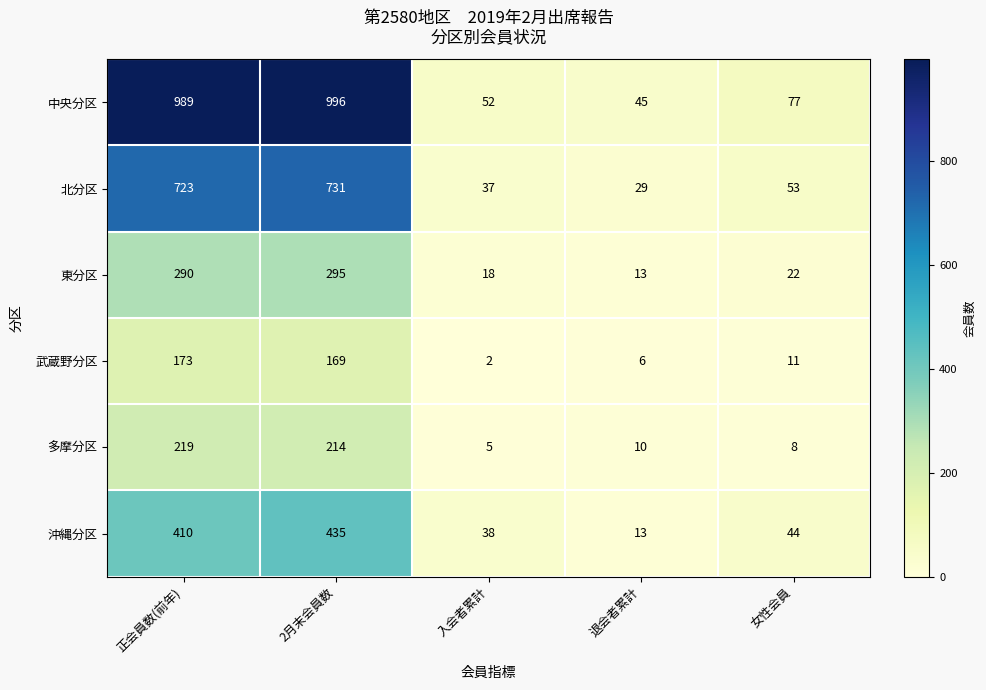

Reading left to right, what are all the values shown in this chart?

中央分区: 正会員数(前年)=989	2月末会員数=996	入会者累計=52	退会者累計=45	女性会員=77
北分区: 正会員数(前年)=723	2月末会員数=731	入会者累計=37	退会者累計=29	女性会員=53
東分区: 正会員数(前年)=290	2月末会員数=295	入会者累計=18	退会者累計=13	女性会員=22
武蔵野分区: 正会員数(前年)=173	2月末会員数=169	入会者累計=2	退会者累計=6	女性会員=11
多摩分区: 正会員数(前年)=219	2月末会員数=214	入会者累計=5	退会者累計=10	女性会員=8
沖縄分区: 正会員数(前年)=410	2月末会員数=435	入会者累計=38	退会者累計=13	女性会員=44